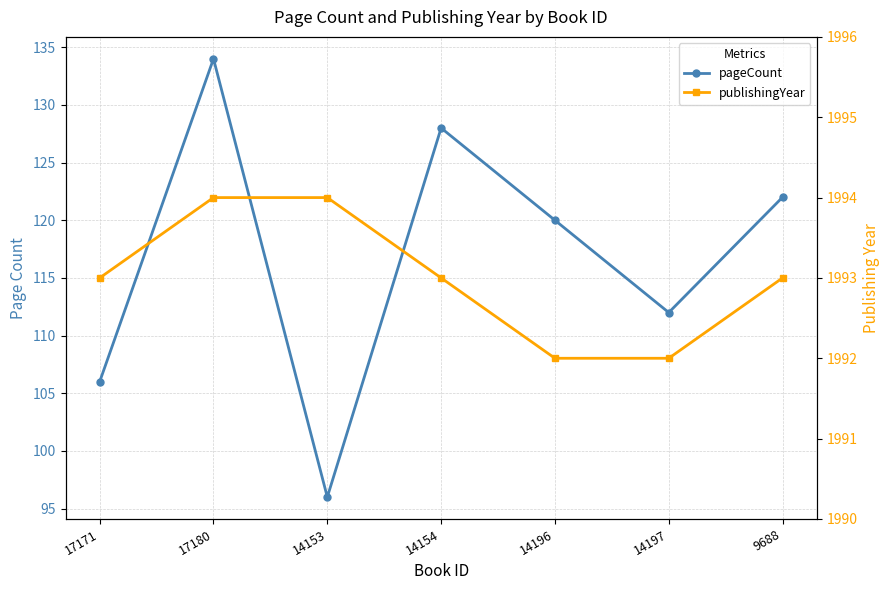

At 14197, list the series in order from smallest to largest.

pageCount, publishingYear